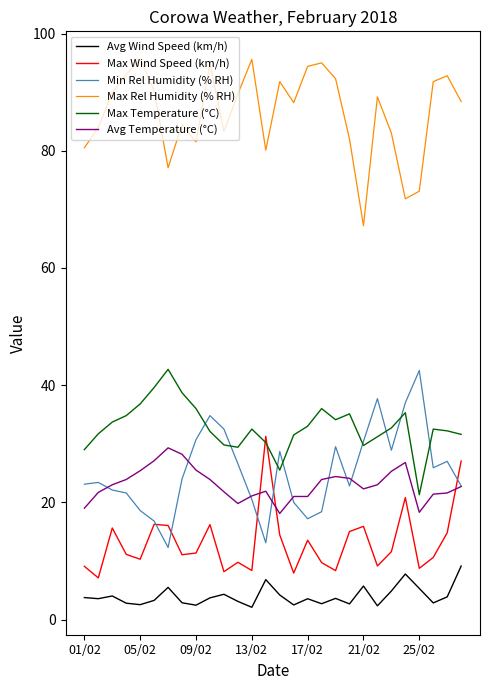

What is the maximum value for Min Rel Humidity (% RH)?

42.5